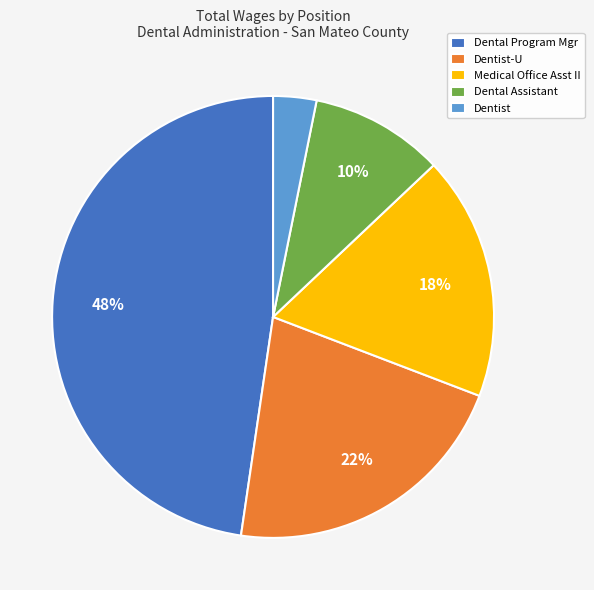

Is there a majority slice in this chart?

No